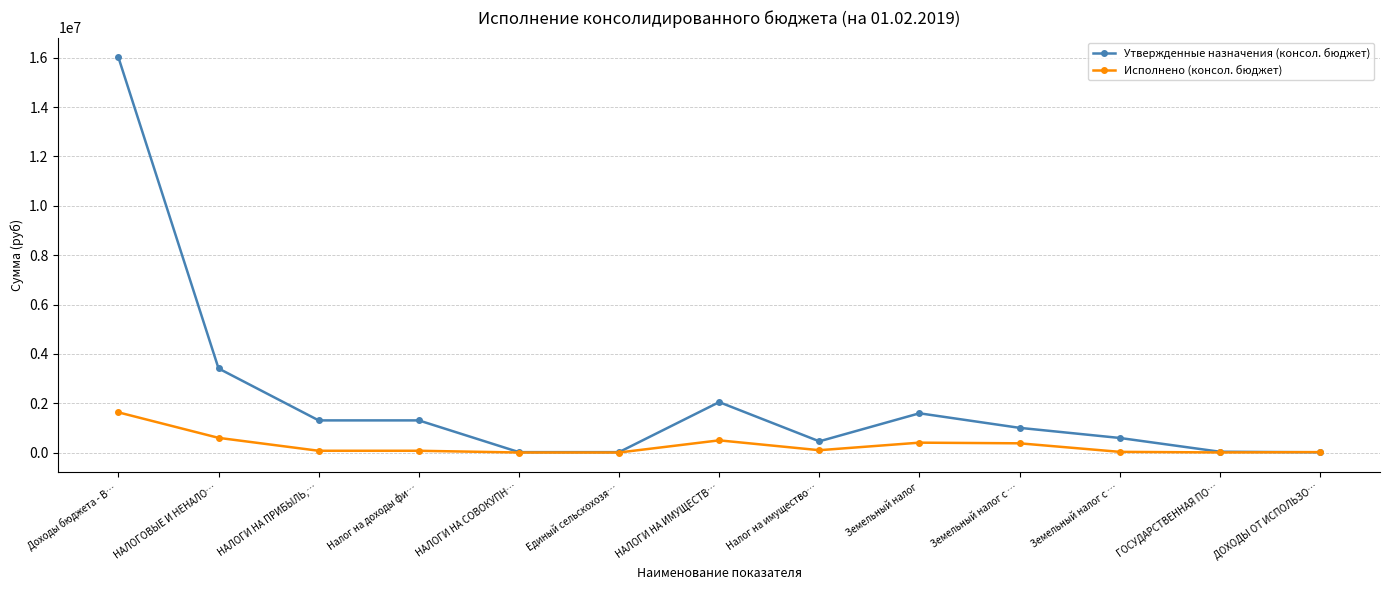

What is the difference between the Утвержденные назначения (консол. бюджет) values at НАЛОГОВЫЕ И НЕНАЛО… and НАЛОГИ НА СОВОКУПН…?

3392500.0